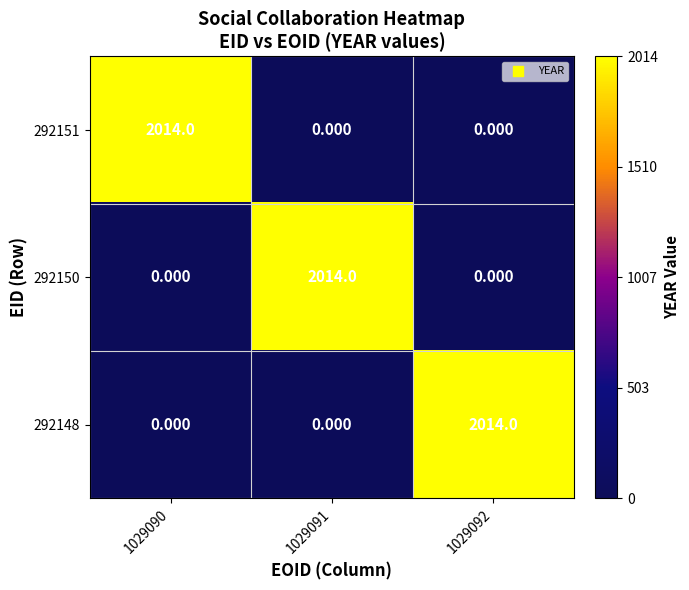

Is the value of 292148 at 1029090 greater than the value of 292151 at 1029090?

No